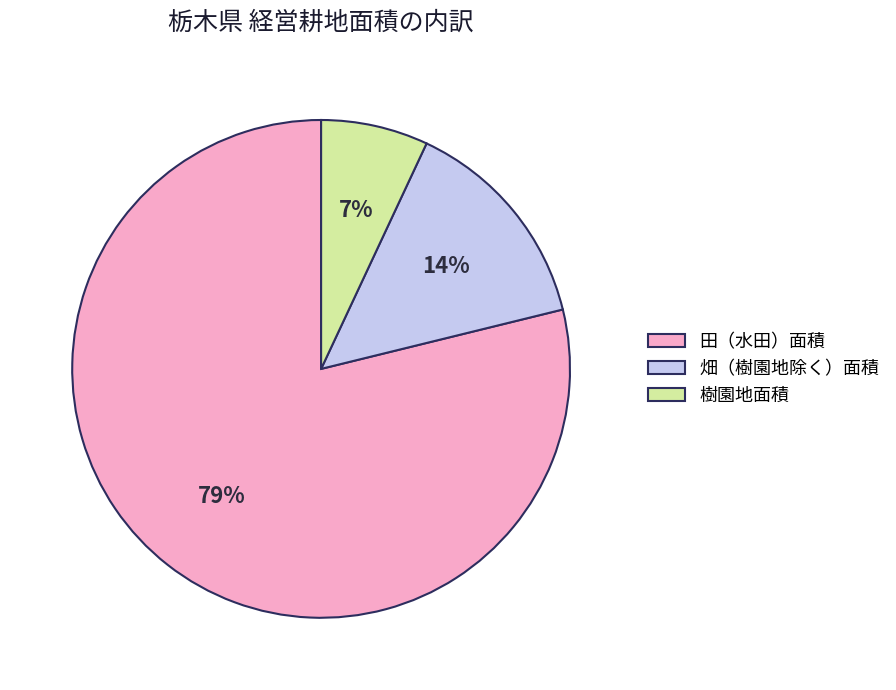

What percentage is the 樹園地面積 slice, to the nearest percent?

7%